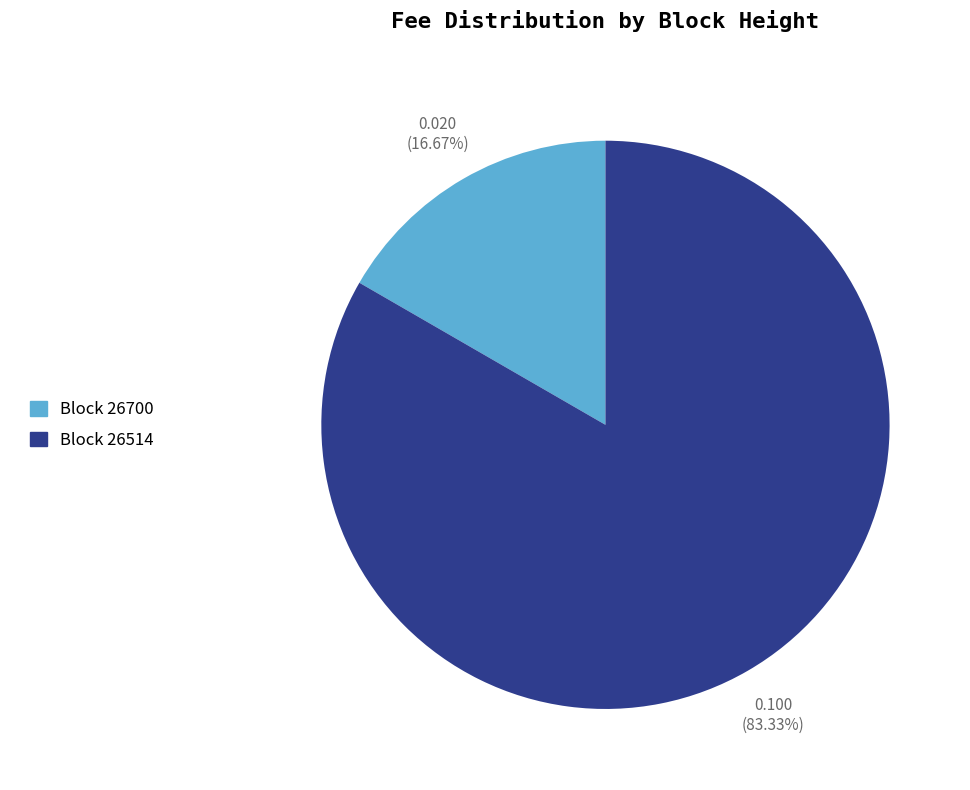

Is there any slice that represents more than half of the pie?

Yes